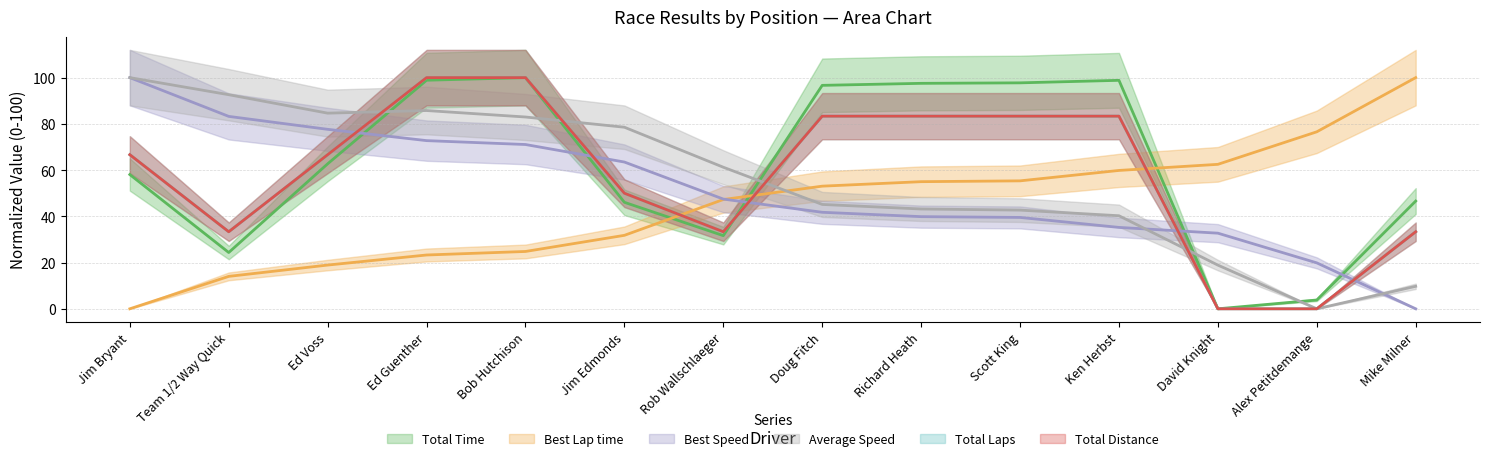

How many data points does each series have?

14